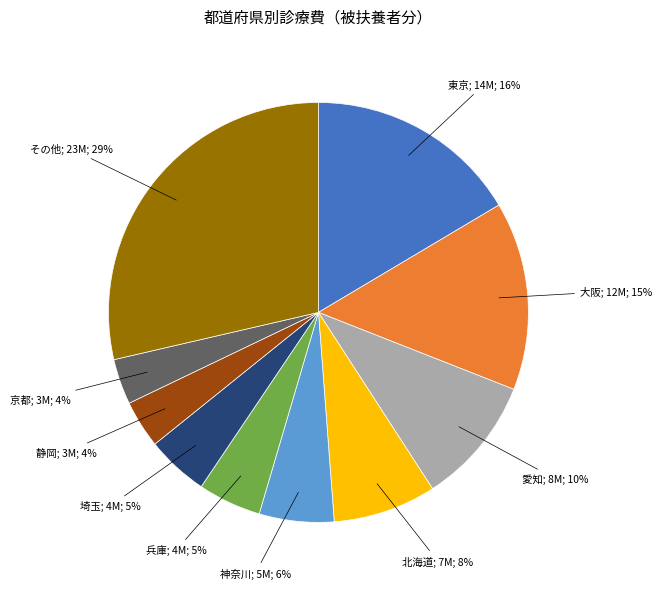

To the nearest percent, what is the average slice percentage?

10%